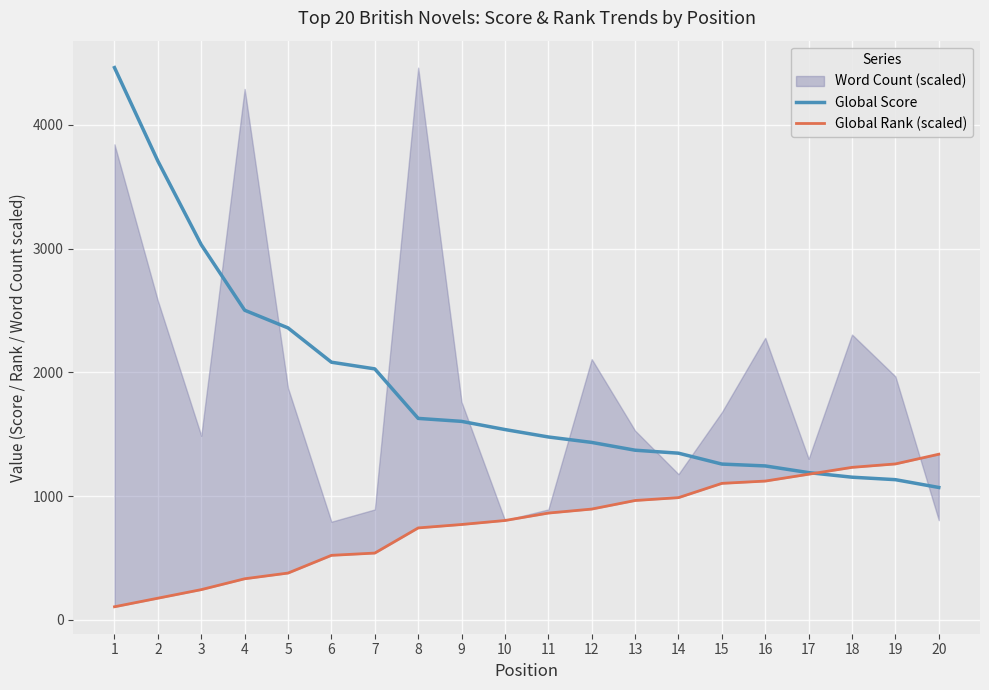

True or false: Global Score and Global Rank (scaled) intersect in this chart.

True